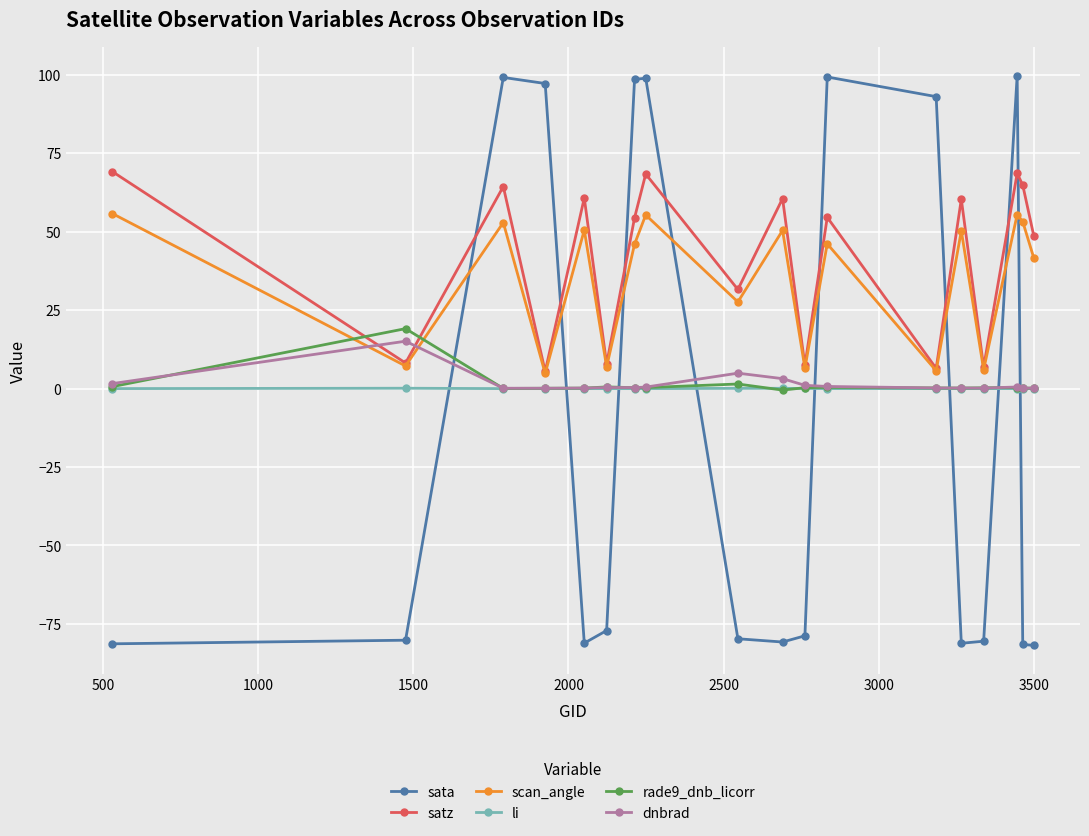

How many series are shown in this chart?

6